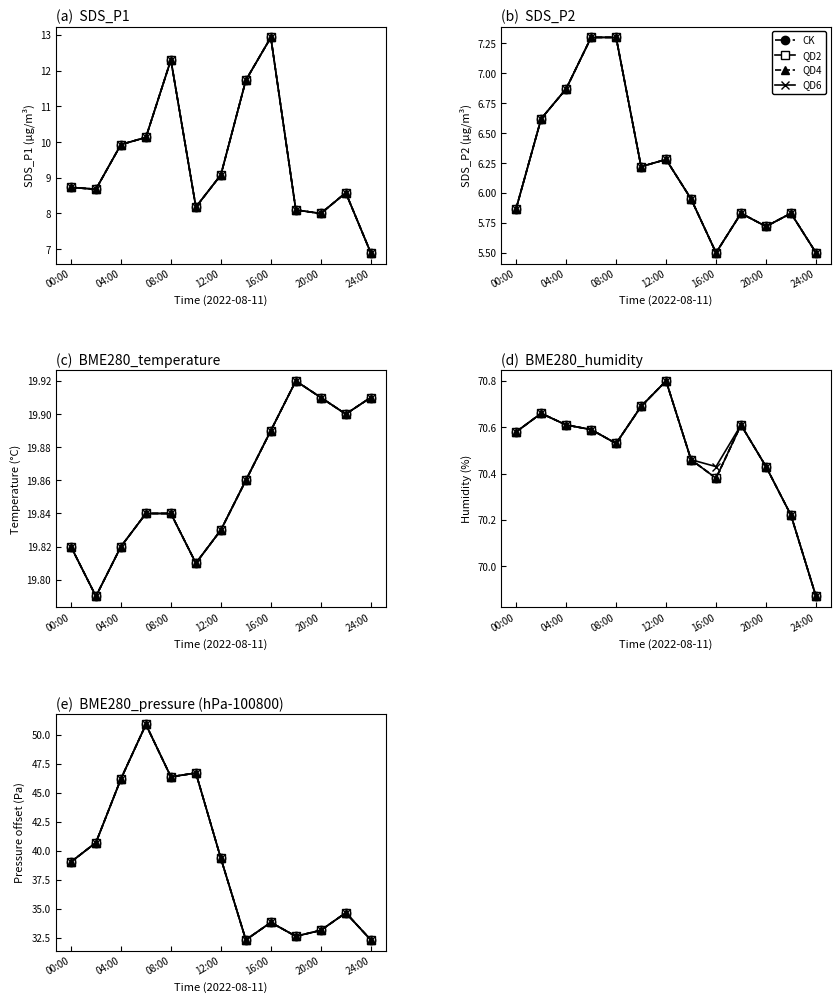

Which series has the largest total across all categories?

CK